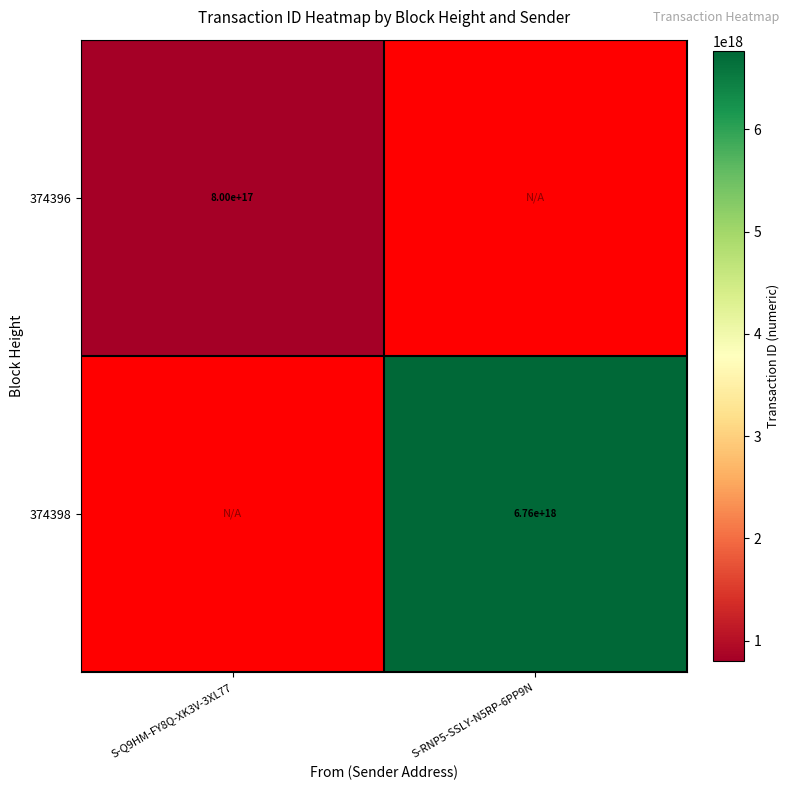

What is the smallest value displayed?

800488799763730816.0